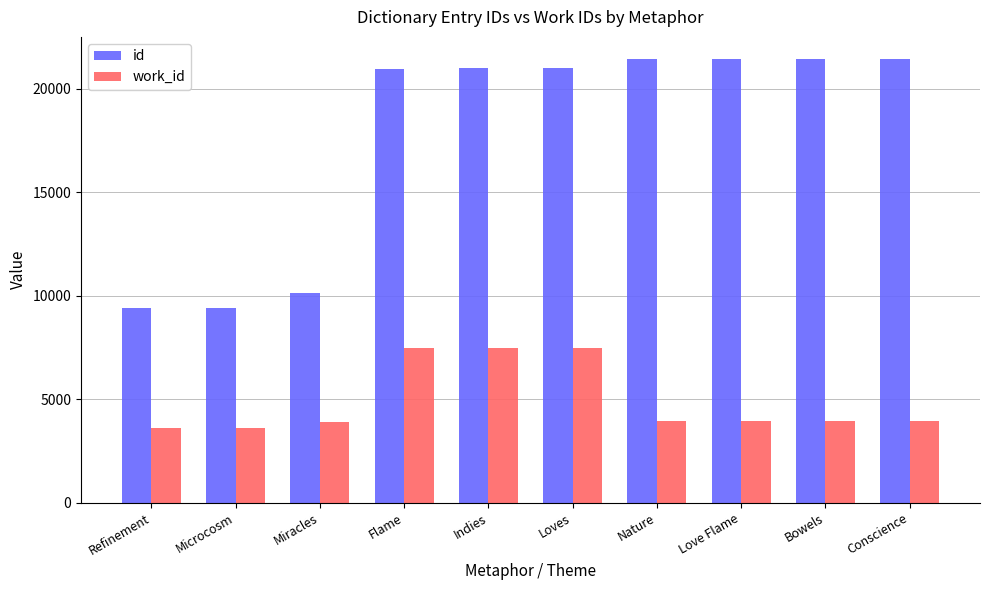

Where does the work_id series first go above 3938?

Flame